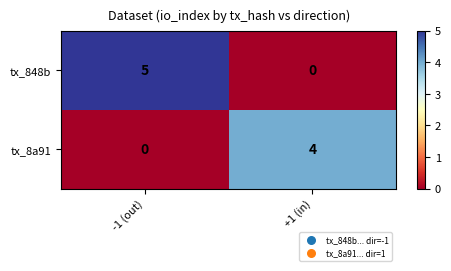

Between -1 (out) and +1 (in), which series saw the biggest shift?

tx_848b